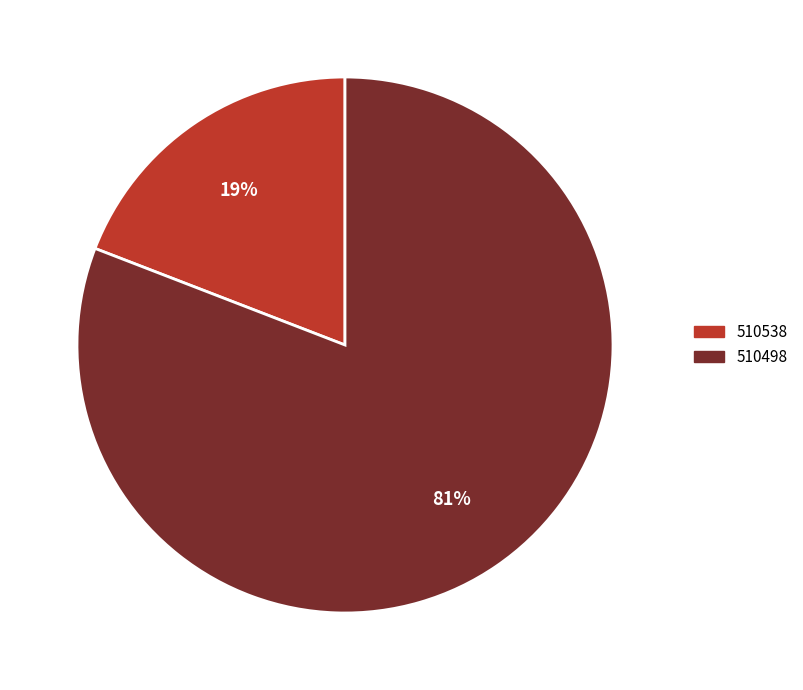

Does 510538 represent more than half of the total?

No